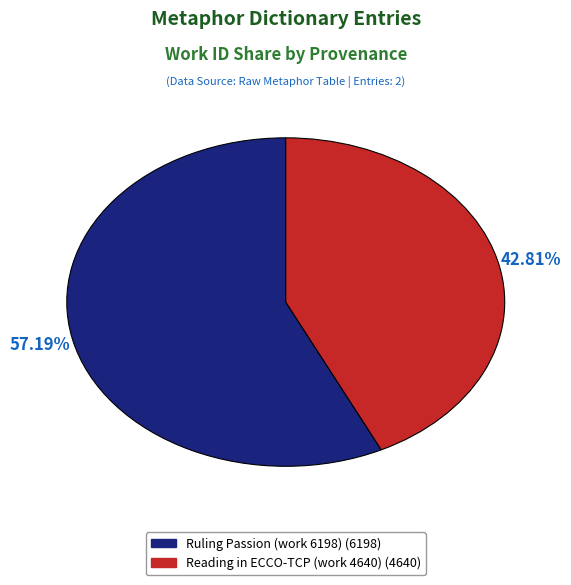

What is the majority slice?

Ruling Passion (work 6198)